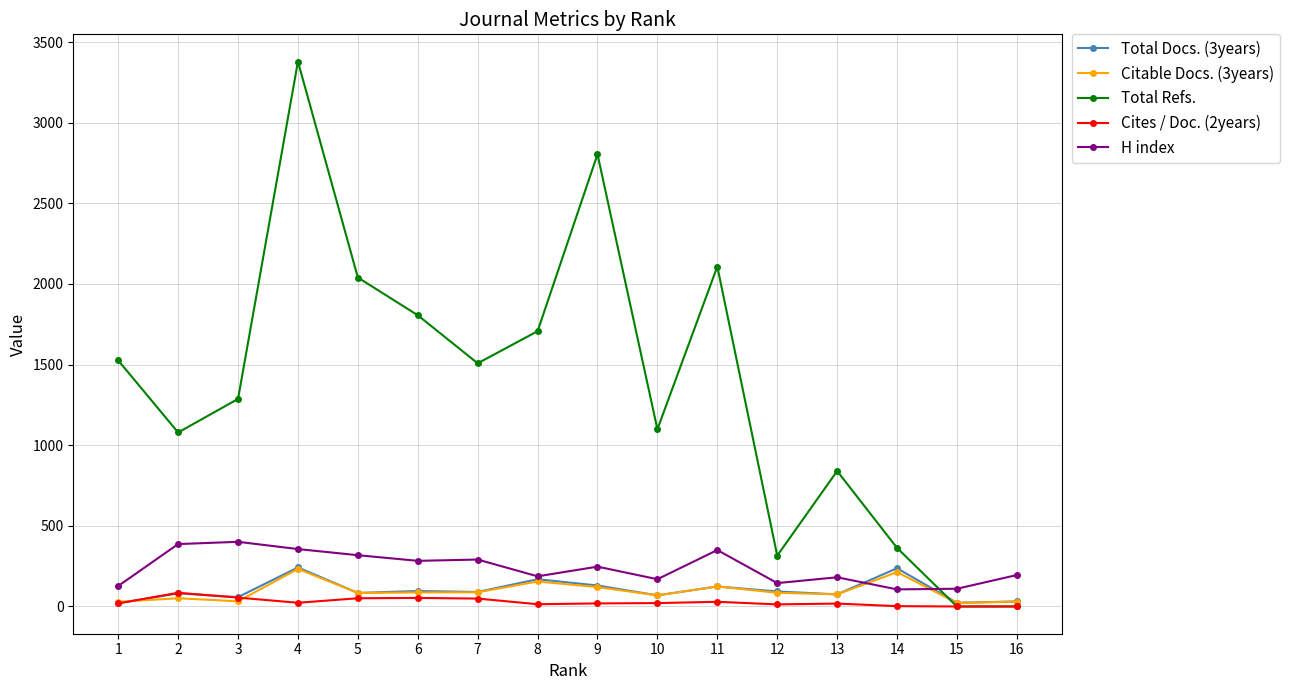

At which category does Total Refs. reach its first local valley?

2